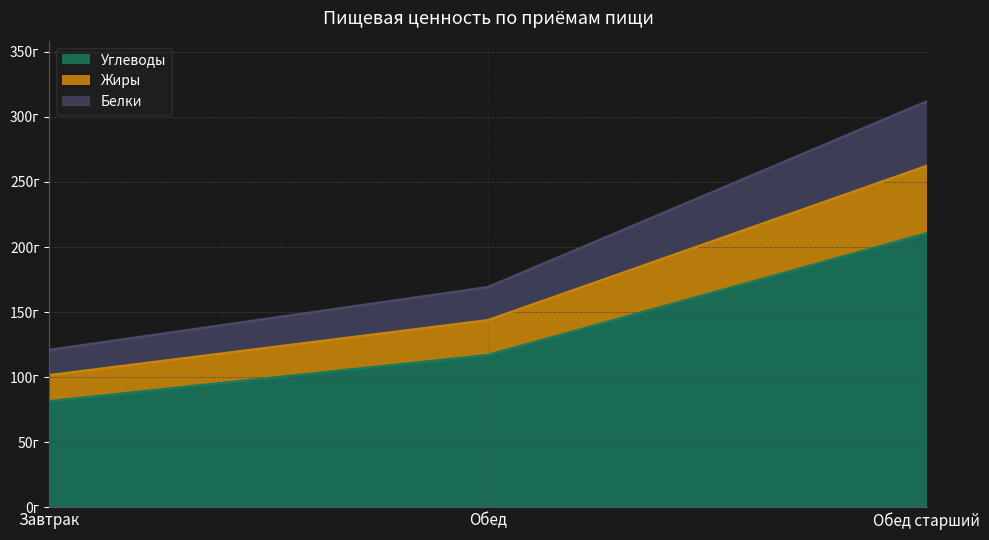

What is the difference between the maximum and minimum values in the Углеводы series?

128.9